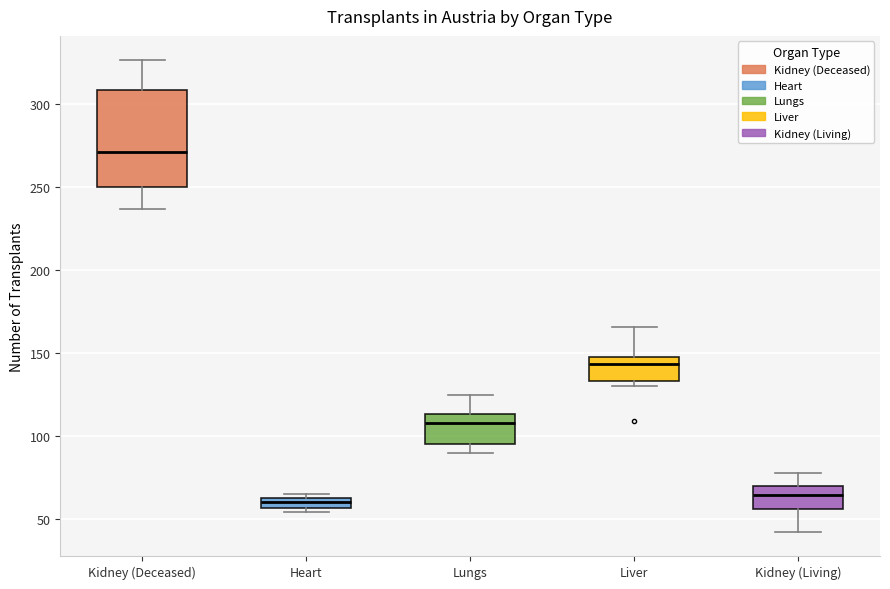

Which box has the highest median line?

Kidney (Deceased)